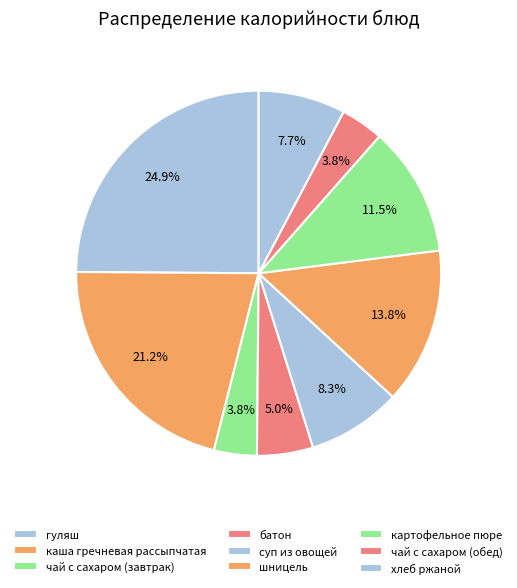

Combined, do гуляш and картофельное пюре account for over 50%?

No